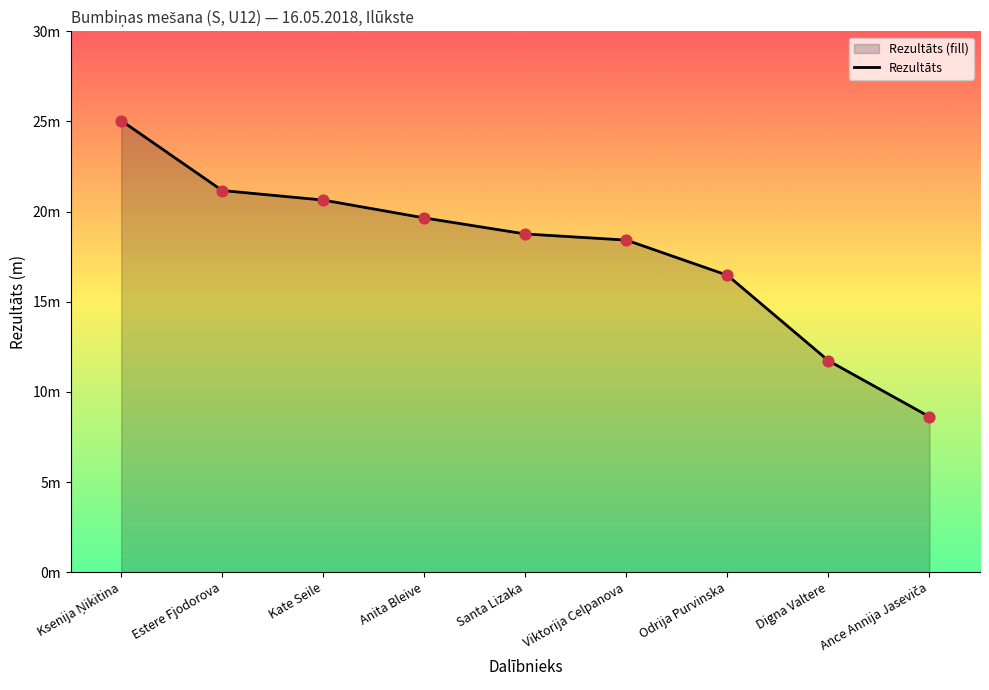

Which has a higher value, Digna Valtere or Odrija Purvinska?

Odrija Purvinska